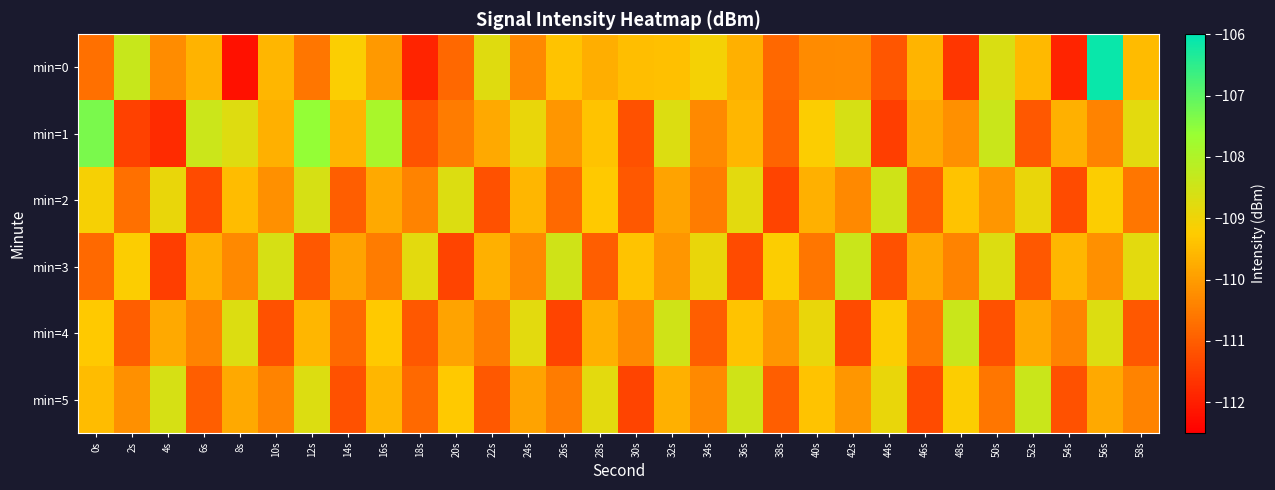

How many series are shown in this chart?

6